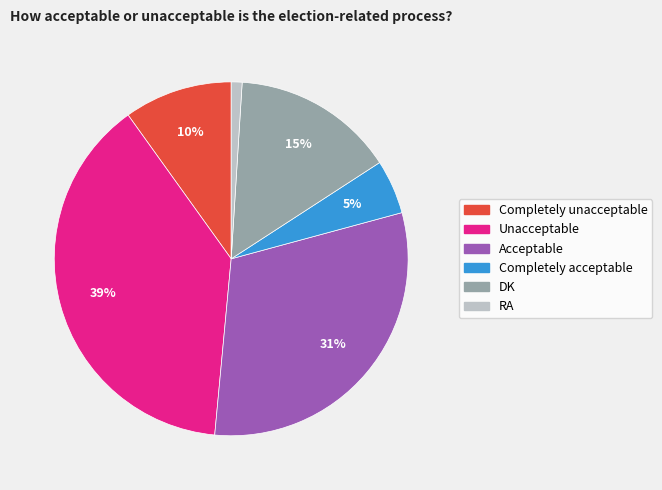

To the nearest percent, what portion does Completely unacceptable represent?

10%